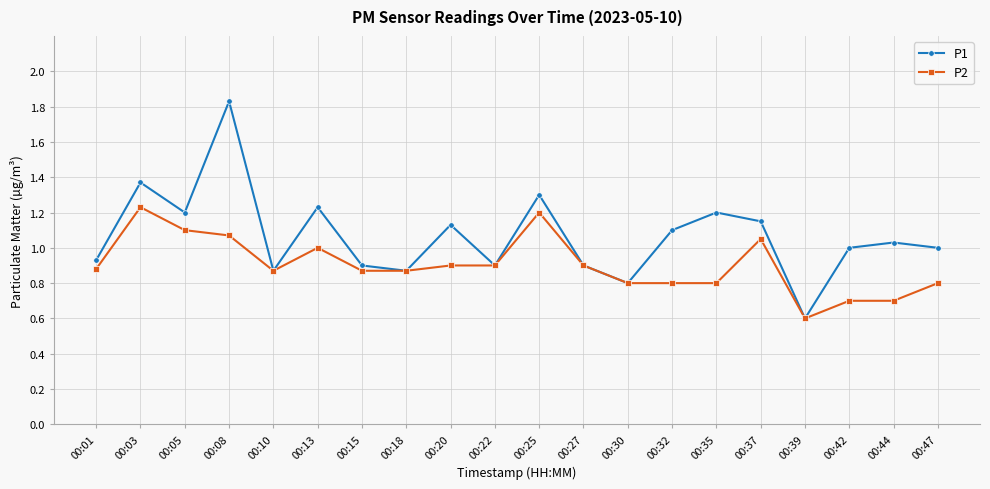

Which series has the largest total across all categories?

P1